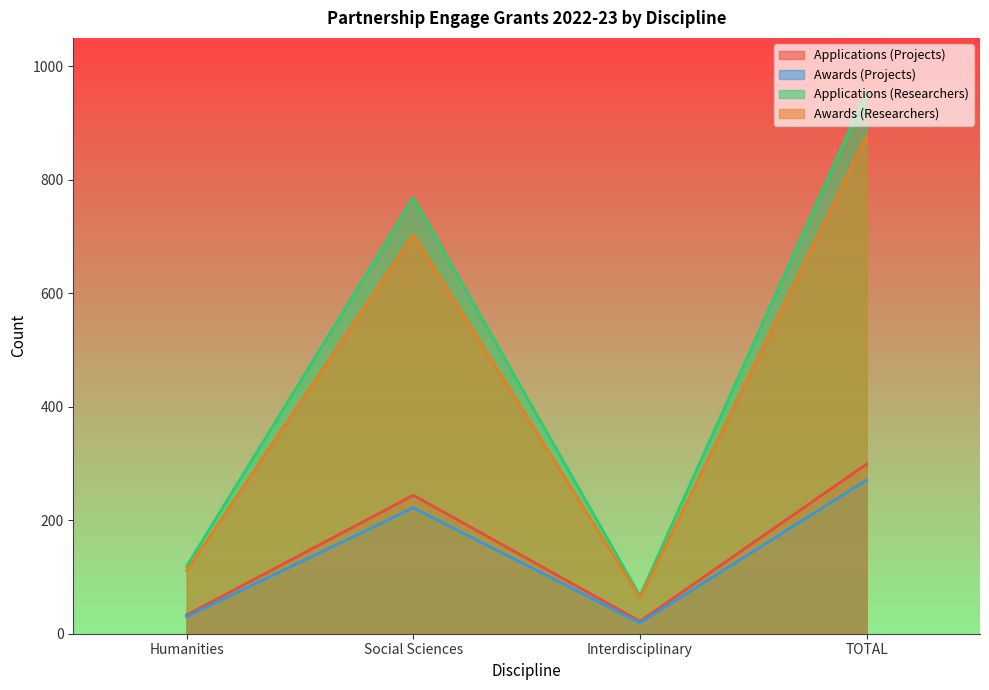

True or false: Applications (Researchers) and Awards (Researchers) intersect in this chart.

False